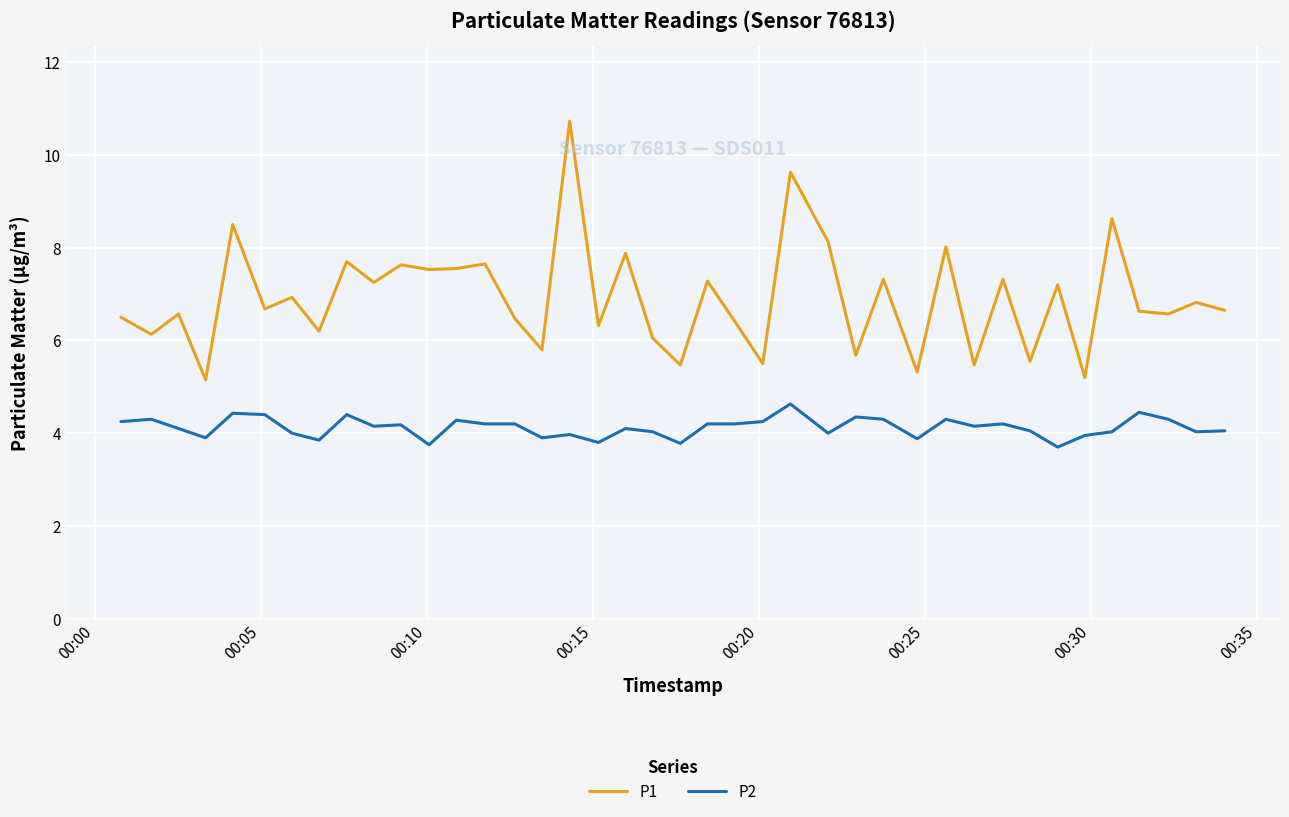

What are all the series names shown in the legend?

P1, P2